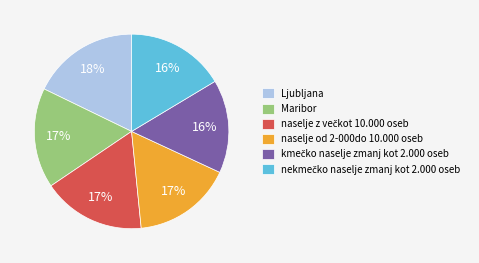

To the nearest percent, what is the average slice percentage?

17%